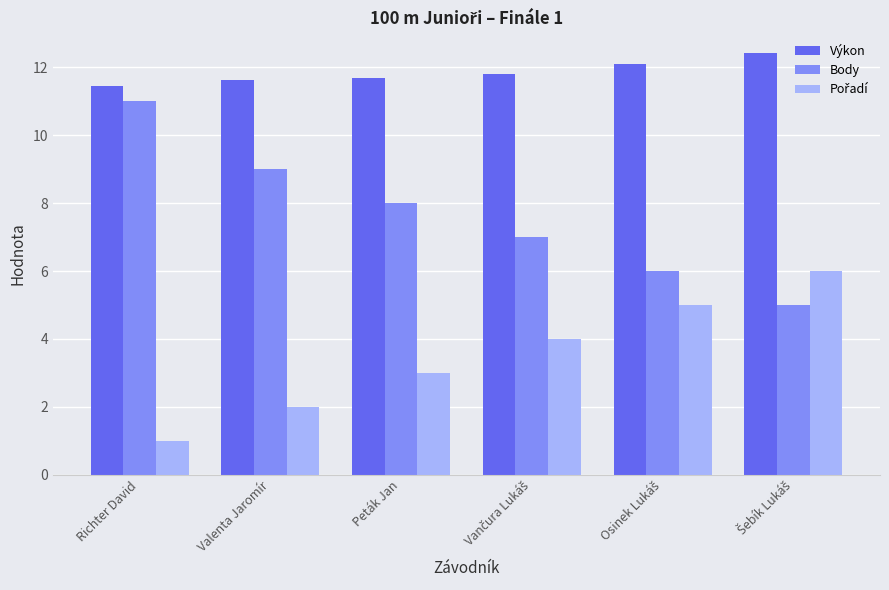

Is it true that Body equals 14.4 at Valenta Jaromír?

False